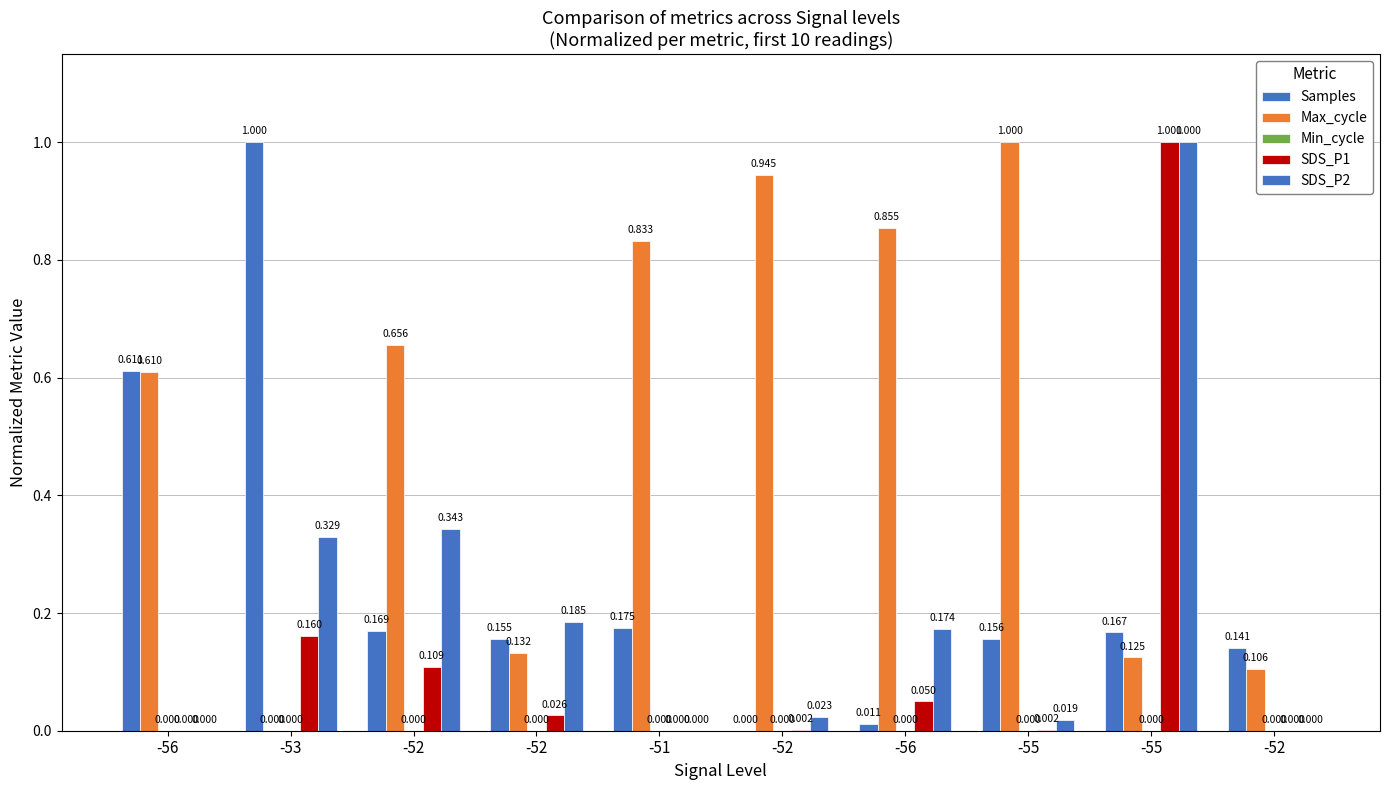

The SDS_P2 series shows 0.0 at -52. True or false?

True